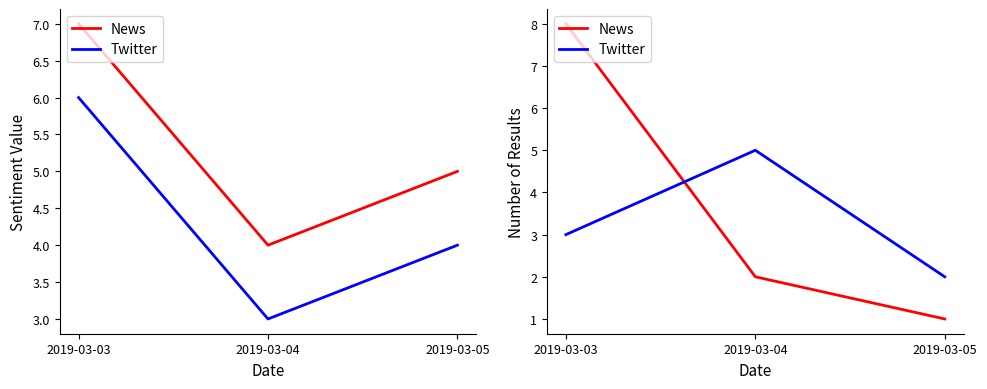

How many News values are between 1 and 8?

3